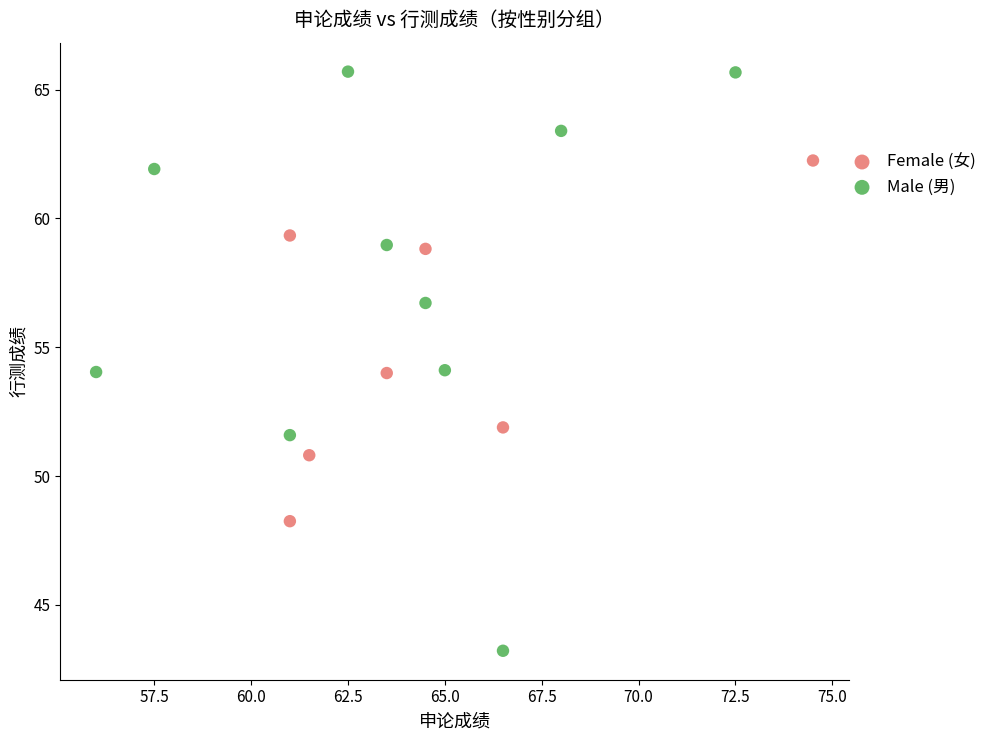

What are all the series names shown in the legend?

Female (女), Male (男)